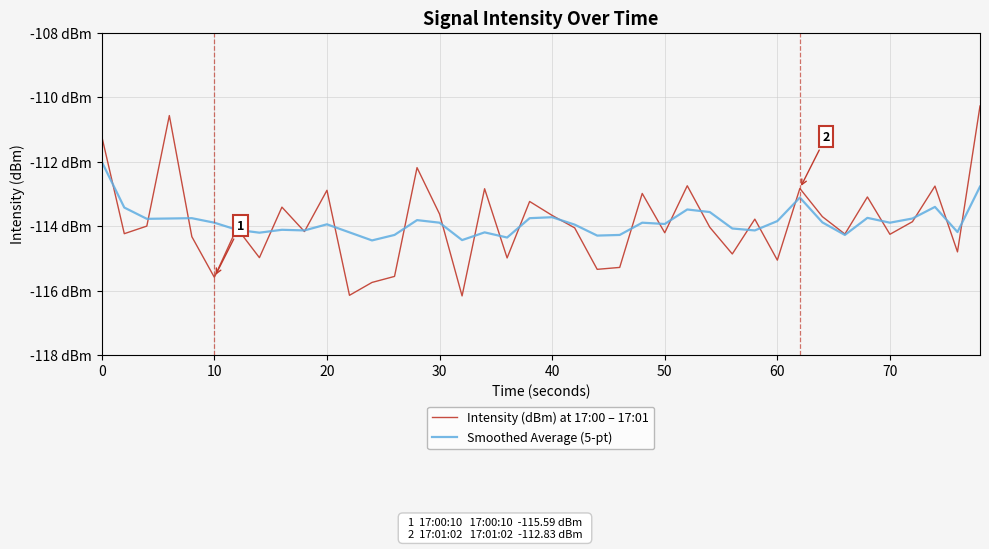

What is the value of the Smoothed Average (5-pt) point at the 39th from the left?

-114.2